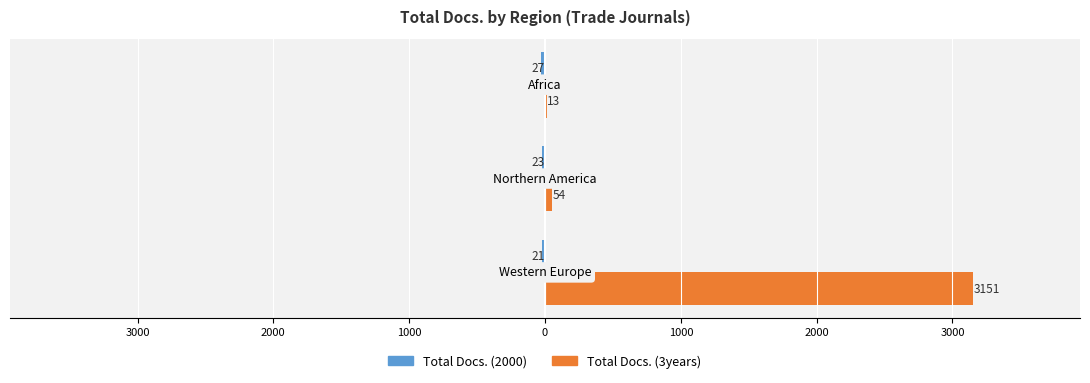

Count the number of data series in this chart.

2